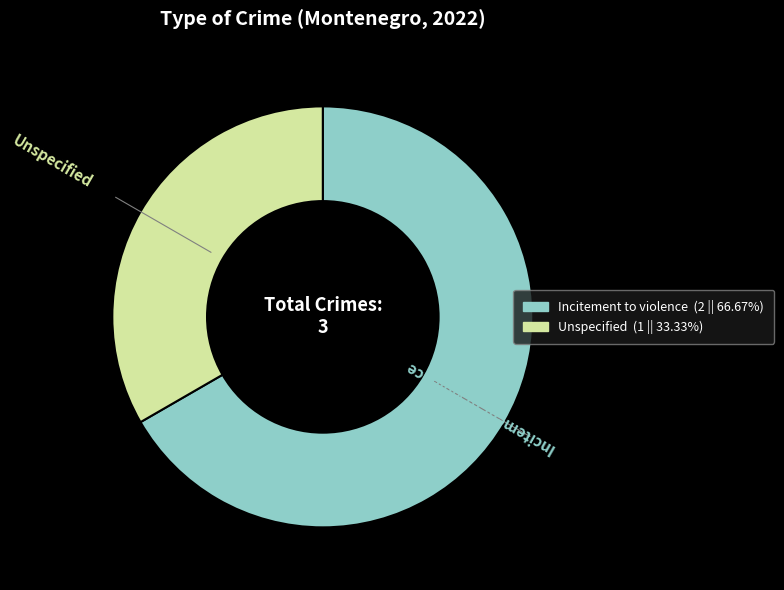

Is the sum of Unspecified and Incitement to violence greater than half?

Yes